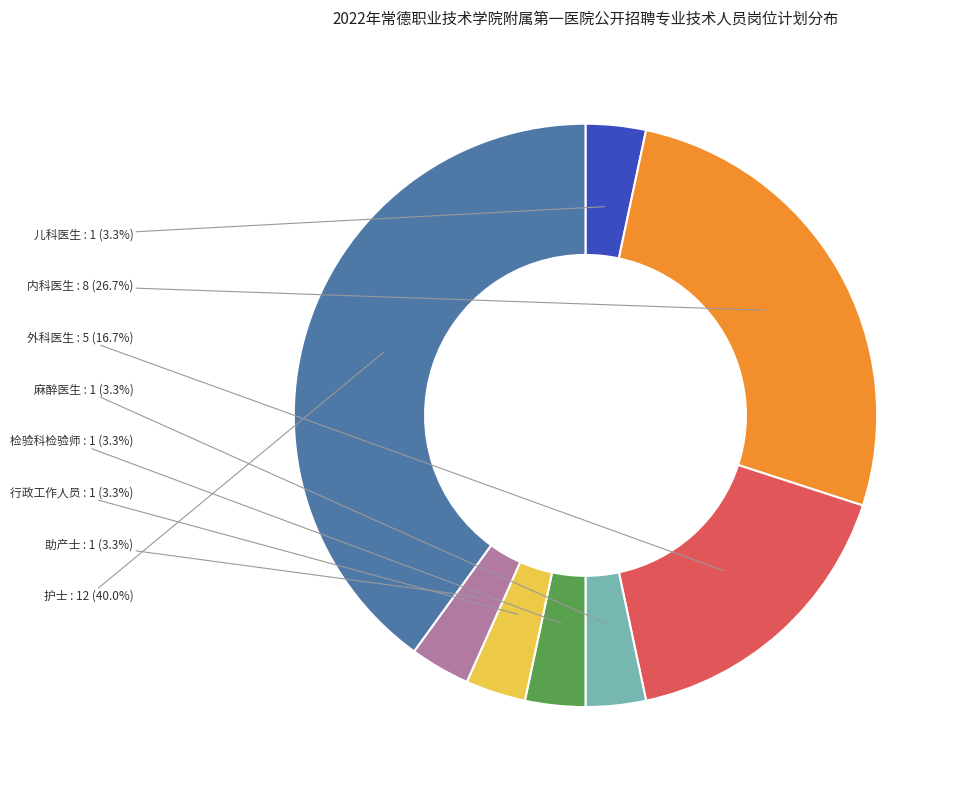

What is the ratio of the value at 麻醉医生 to the value at 行政工作人员?

1.0